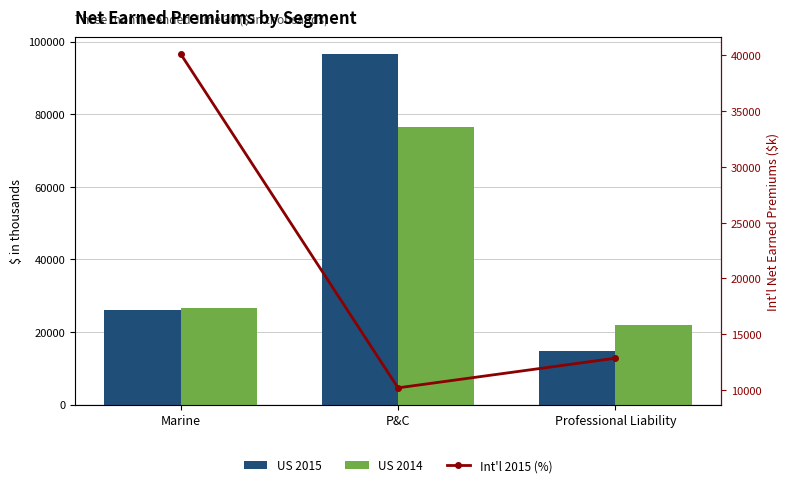

What is the total value across all series at Marine?

92835.5